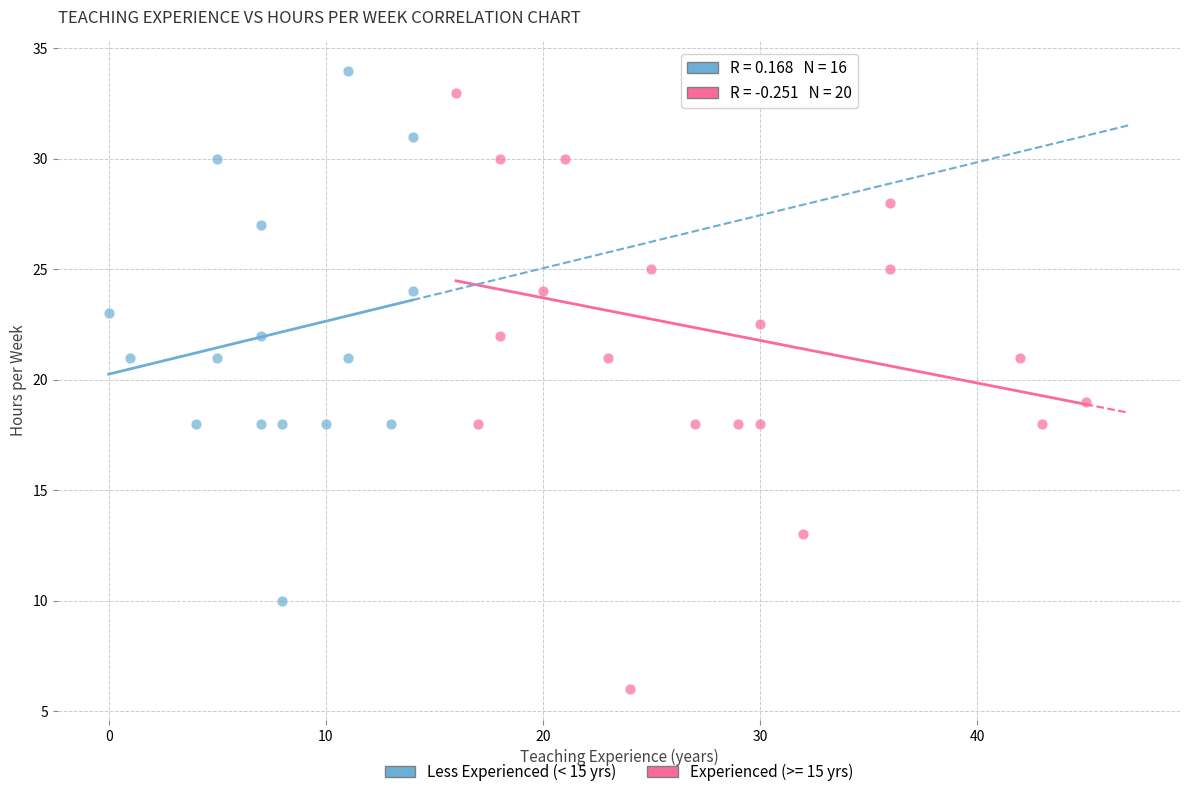

Which series has the largest Y range (max minus min)?

Experienced (>= 15 yrs)